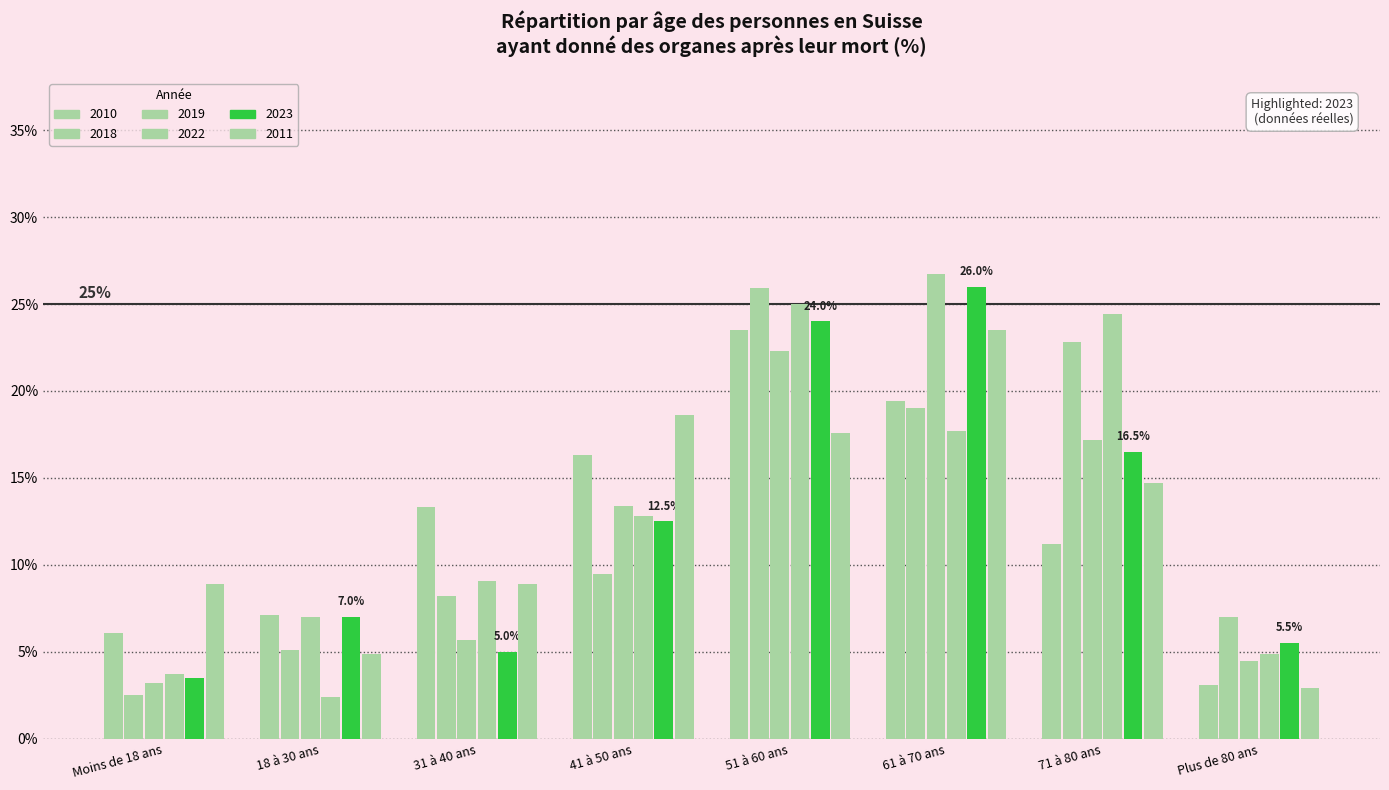

Reading right to left, list all the values displayed in this chart.

2010: Plus de 80 ans=0.0	71 à 80 ans=0.1	61 à 70 ans=0.2	51 à 60 ans=0.2	41 à 50 ans=0.2	31 à 40 ans=0.1	18 à 30 ans=0.1	Moins de 18 ans=0.1
2018: Plus de 80 ans=0.1	71 à 80 ans=0.2	61 à 70 ans=0.2	51 à 60 ans=0.3	41 à 50 ans=0.1	31 à 40 ans=0.1	18 à 30 ans=0.1	Moins de 18 ans=0.0
2019: Plus de 80 ans=0.0	71 à 80 ans=0.2	61 à 70 ans=0.3	51 à 60 ans=0.2	41 à 50 ans=0.1	31 à 40 ans=0.1	18 à 30 ans=0.1	Moins de 18 ans=0.0
2022: Plus de 80 ans=0.0	71 à 80 ans=0.2	61 à 70 ans=0.2	51 à 60 ans=0.2	41 à 50 ans=0.1	31 à 40 ans=0.1	18 à 30 ans=0.0	Moins de 18 ans=0.0
2023: Plus de 80 ans=0.1	71 à 80 ans=0.2	61 à 70 ans=0.3	51 à 60 ans=0.2	41 à 50 ans=0.1	31 à 40 ans=0.1	18 à 30 ans=0.1	Moins de 18 ans=0.0
2011: Plus de 80 ans=0.0	71 à 80 ans=0.1	61 à 70 ans=0.2	51 à 60 ans=0.2	41 à 50 ans=0.2	31 à 40 ans=0.1	18 à 30 ans=0.0	Moins de 18 ans=0.1